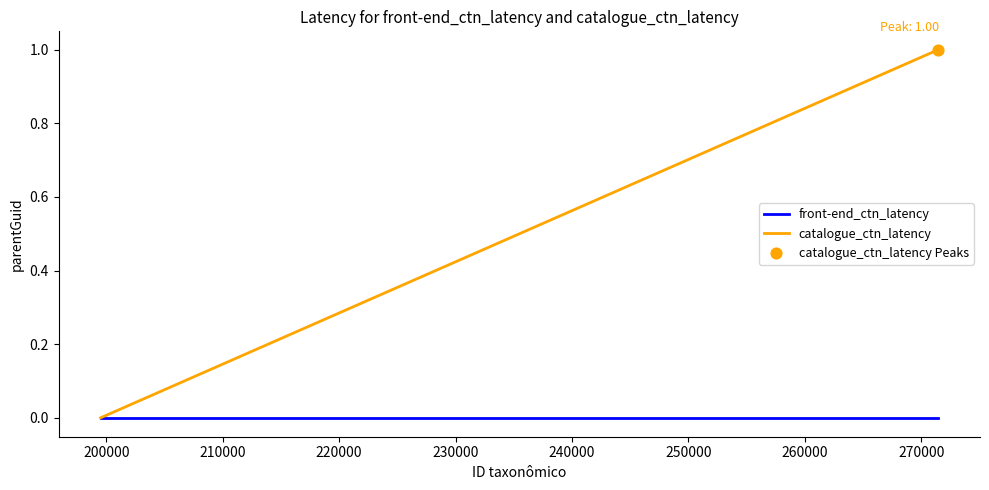

Which series has the largest range (max minus min)?

catalogue_ctn_latency